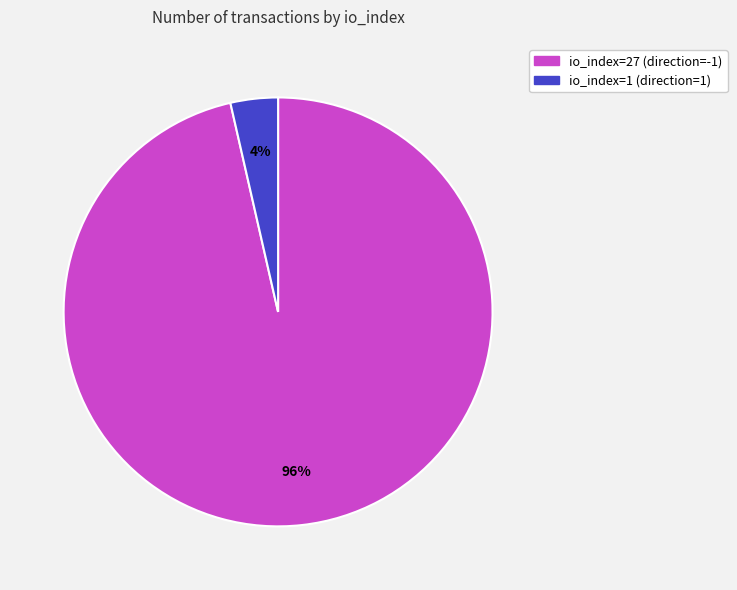

To the nearest percent, what is the combined percentage of io_index=27 (direction=-1) and io_index=1 (direction=1)?

100%